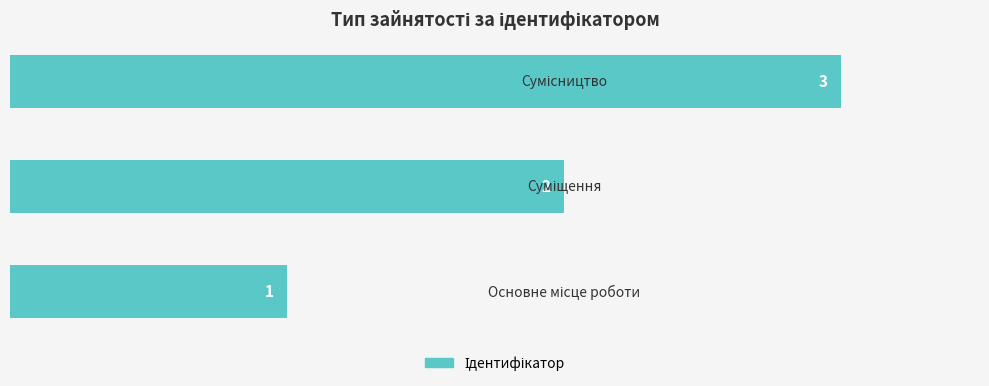

What is the maximum value shown in the chart?

3